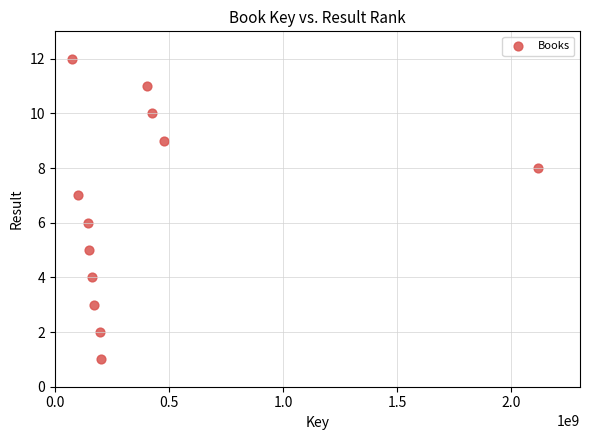

What is the range of Y values (max minus min)?

11